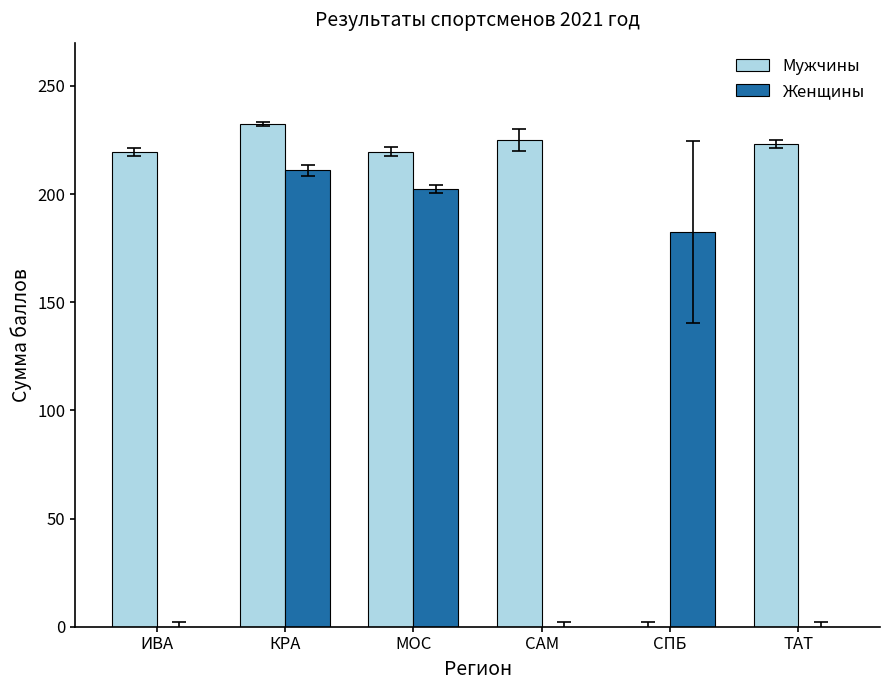

The Мужчины series shows -142.5 at СПБ. True or false?

False